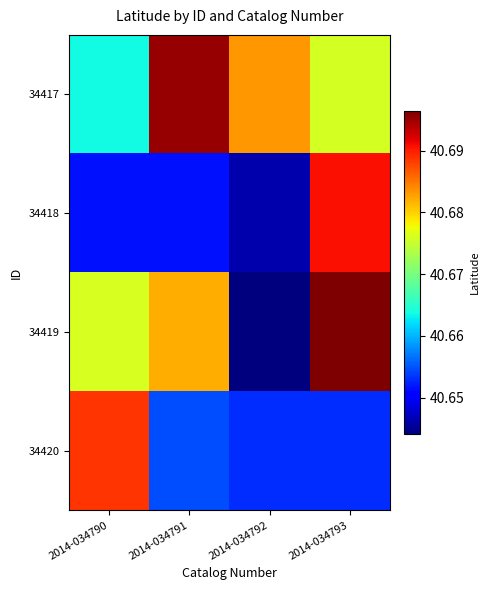

Reading left to right, transcribe all the data shown in this chart.

34417: 2014-034790=40.7	2014-034791=40.7	2014-034792=40.7	2014-034793=40.7
34418: 2014-034790=40.7	2014-034791=40.7	2014-034792=40.6	2014-034793=40.7
34419: 2014-034790=40.7	2014-034791=40.7	2014-034792=40.6	2014-034793=40.7
34420: 2014-034790=40.7	2014-034791=40.7	2014-034792=40.7	2014-034793=40.7